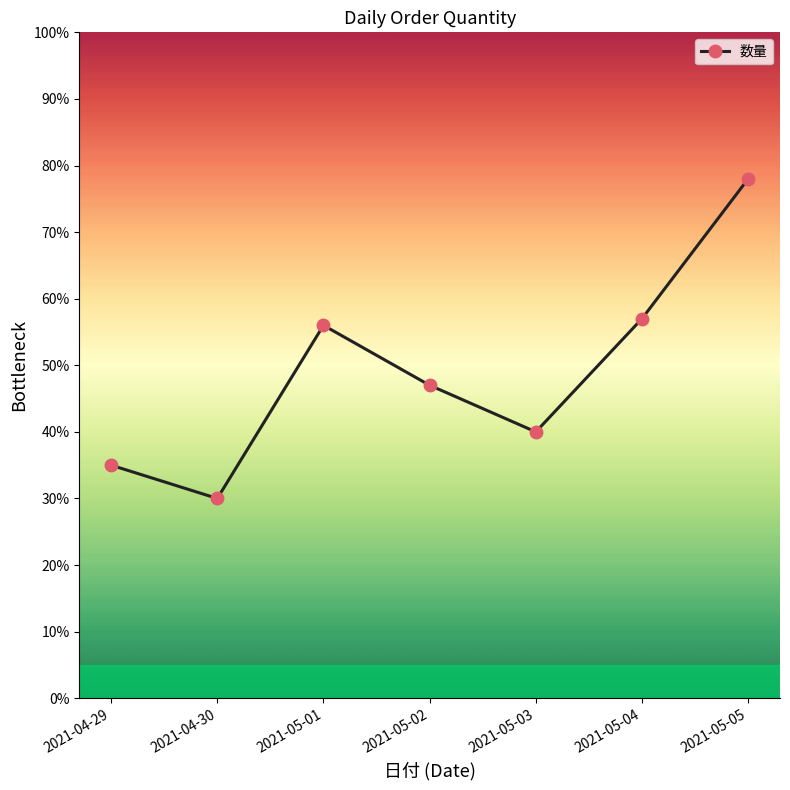

Where is the data nearest to the value 54?

2021-05-01